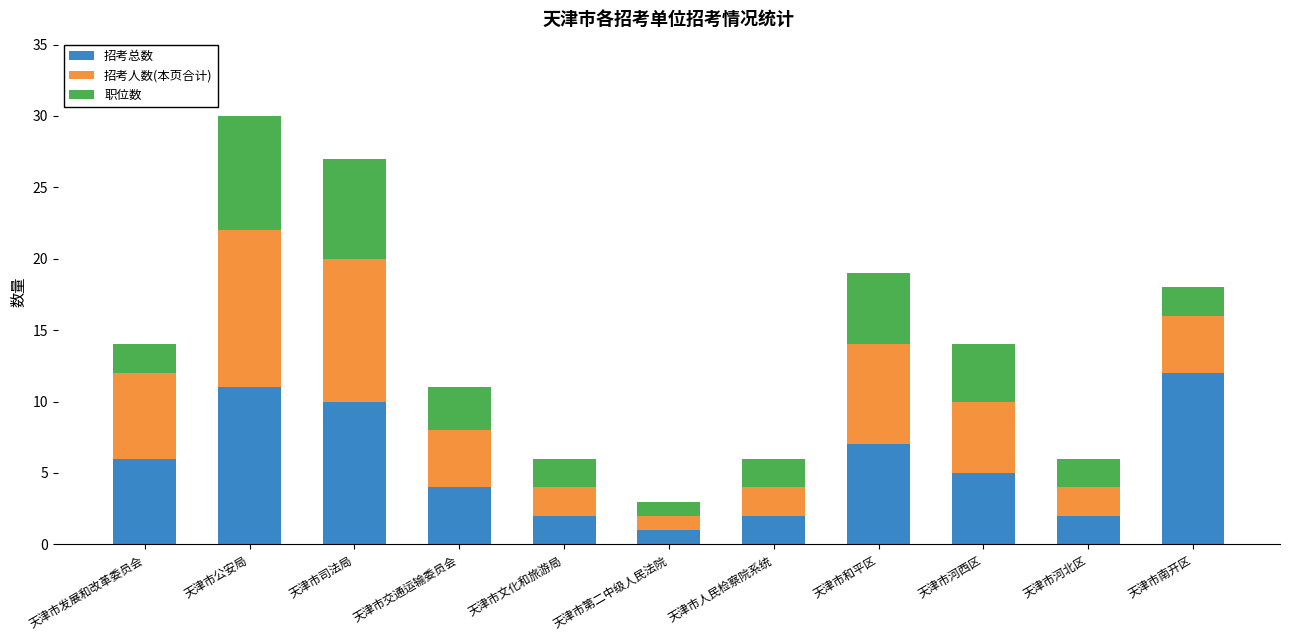

What is the approximate value of 招考总数 at 天津市司法局?

10